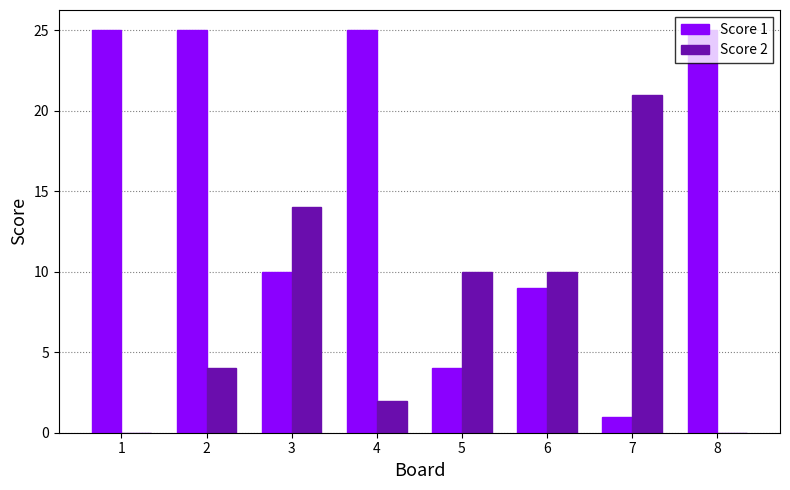

Which series has the largest total across all categories?

Score 1